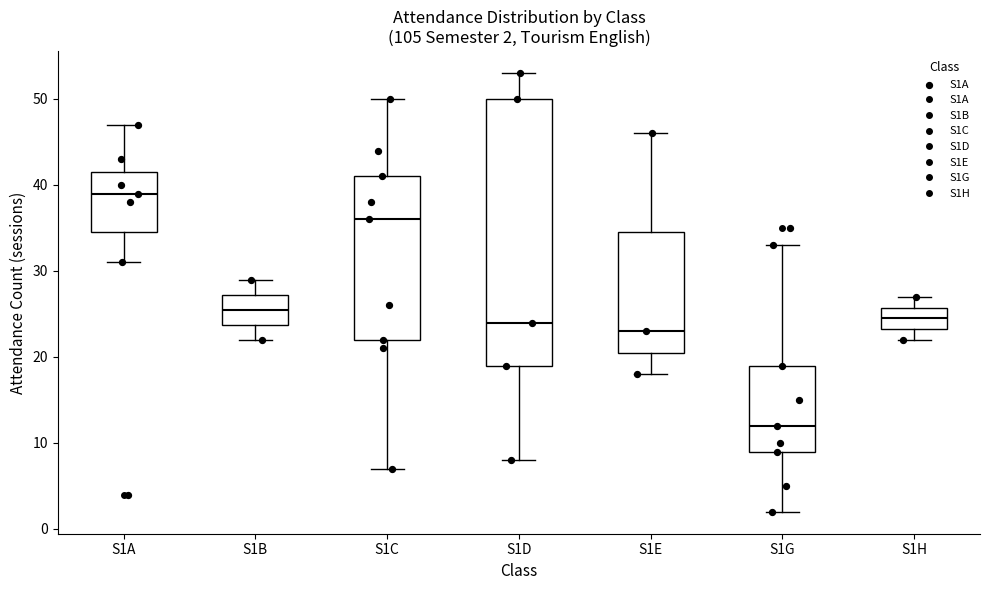

Which box has the highest median line?

S1A